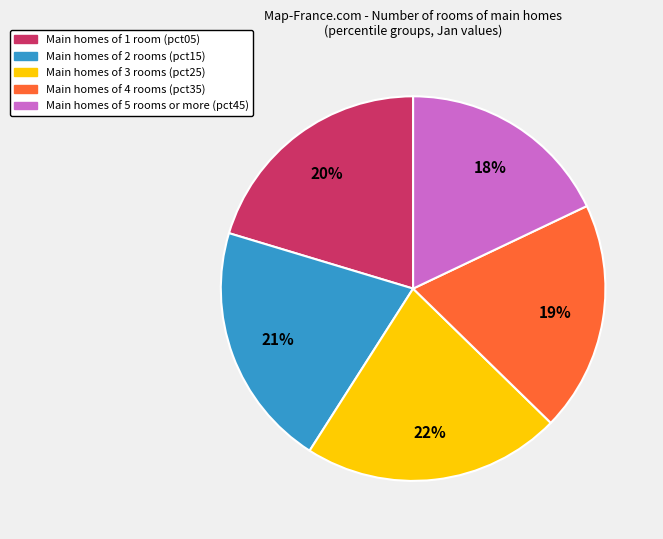

Is there any slice that represents more than half of the pie?

No